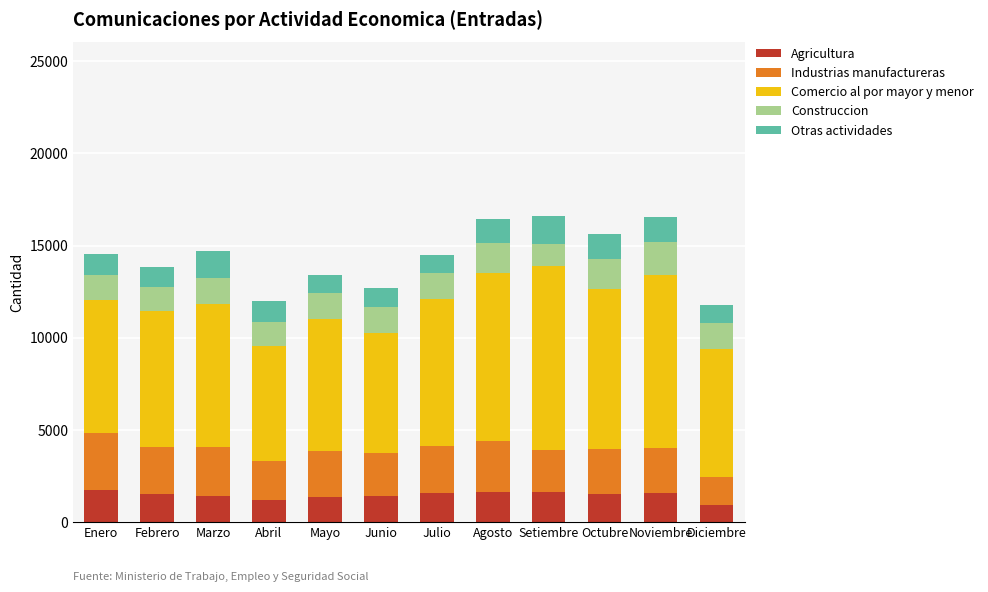

What is the maximum value for Agricultura?

1770